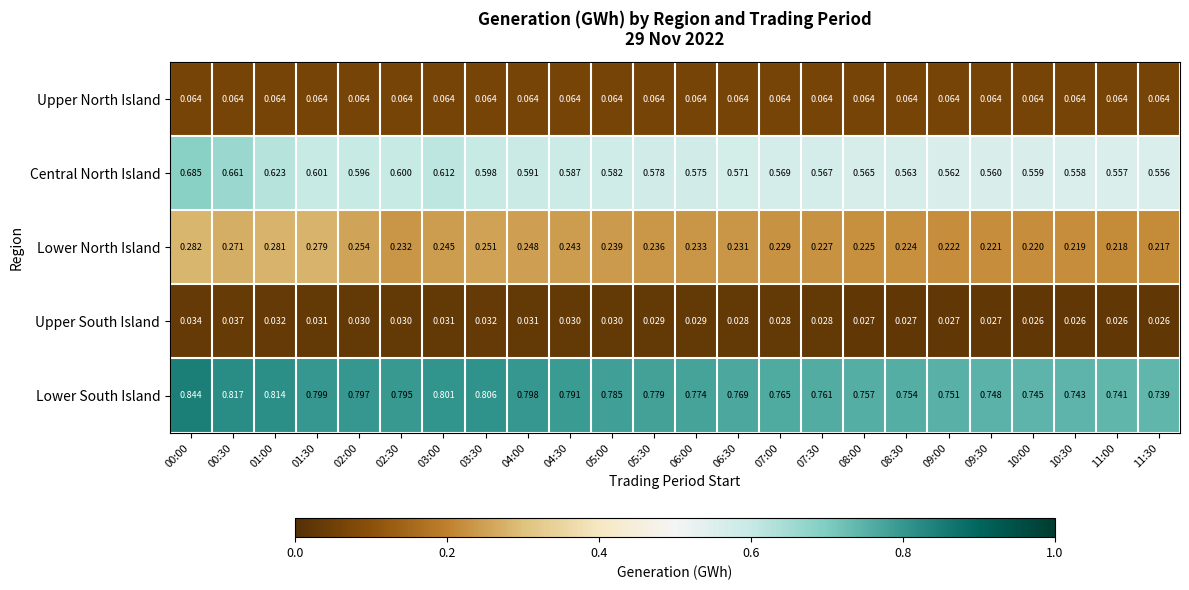

At how many categories does at least one series exceed 0?

24